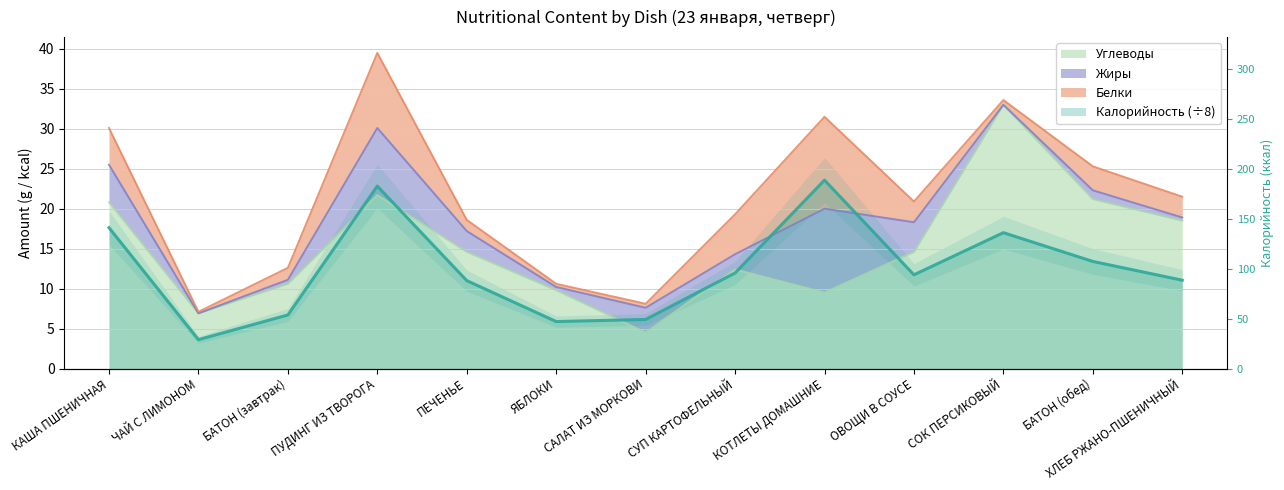

How many data points in Углеводы are less than 14?

6